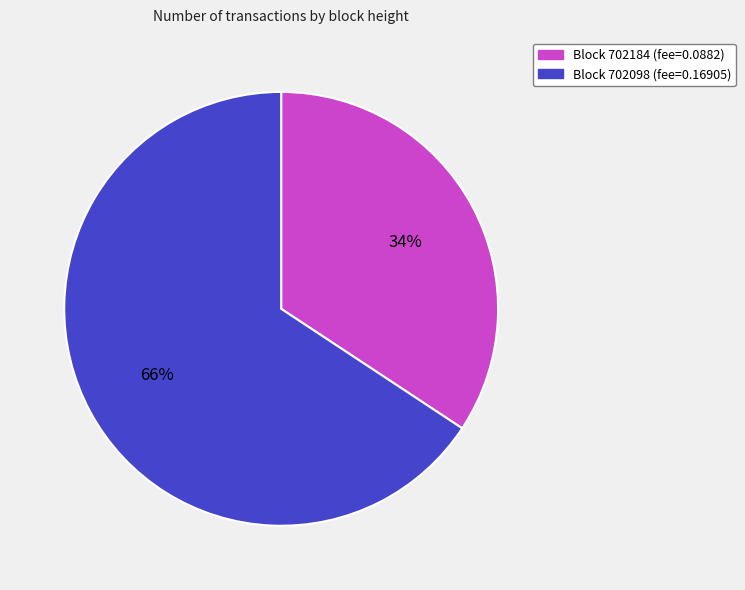

To the nearest percent, what is the average slice percentage?

50%